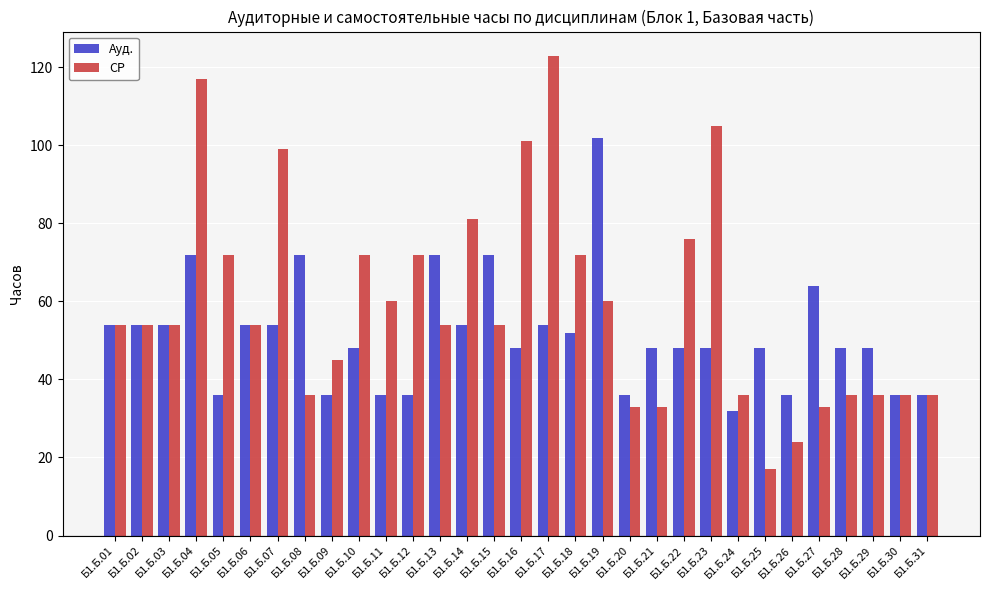

How many categories are shown in the chart?

31